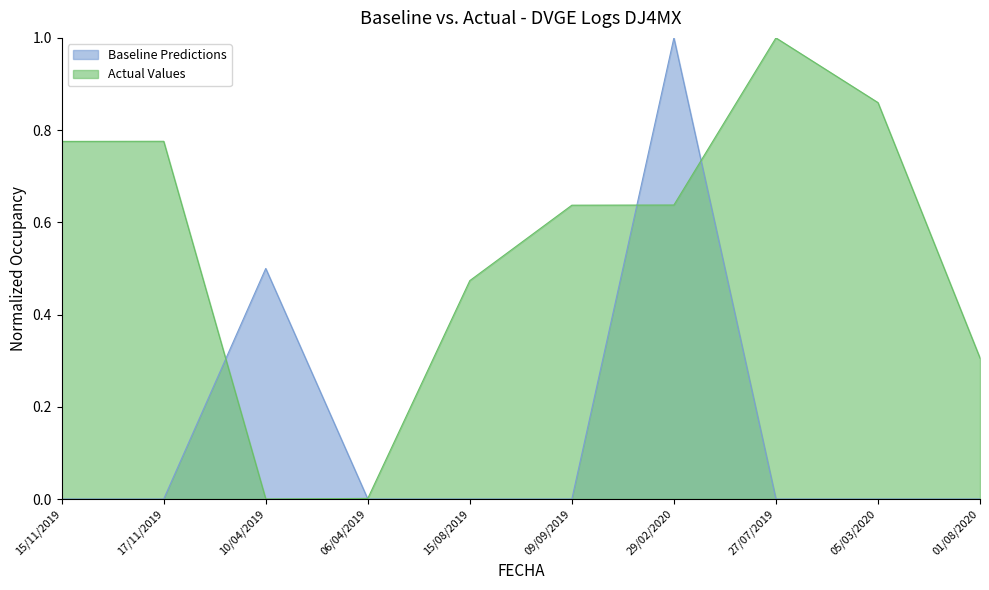

In DME, how many points are lower than both neighbors (excluding endpoints)?

1